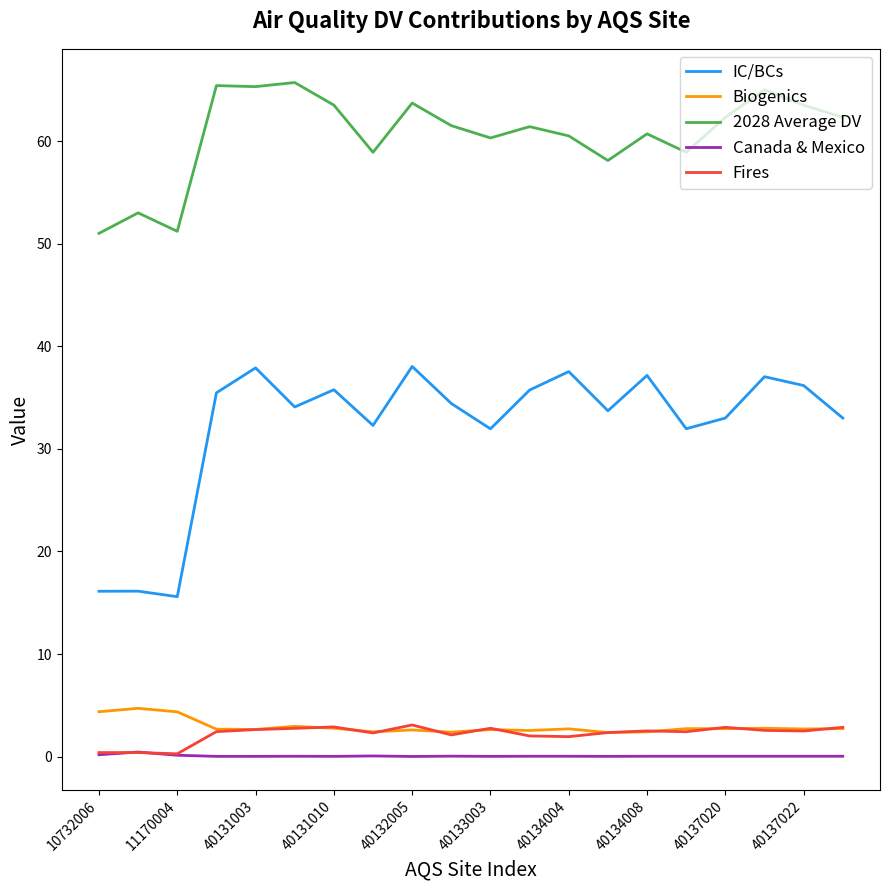

True or false: 2028 Average DV and Canada & Mexico cross at least once.

False